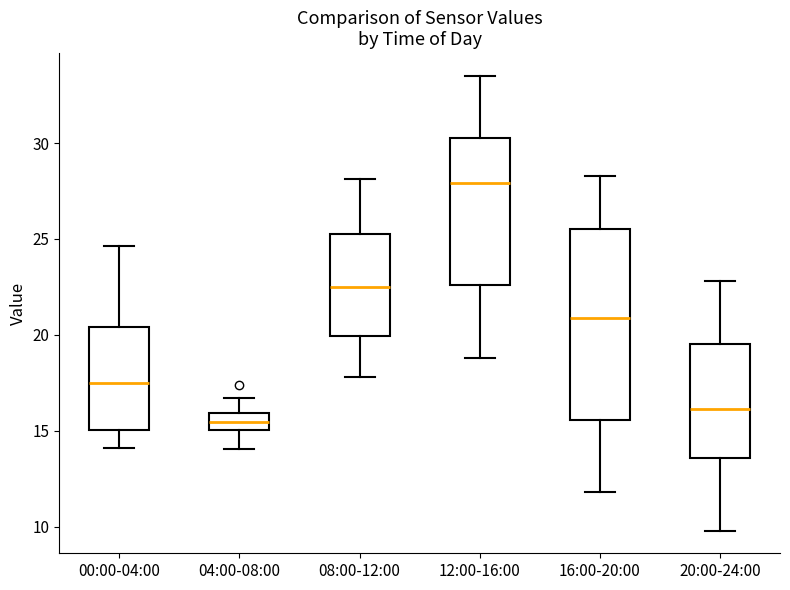

Which box has the lowest median line?

04:00-08:00